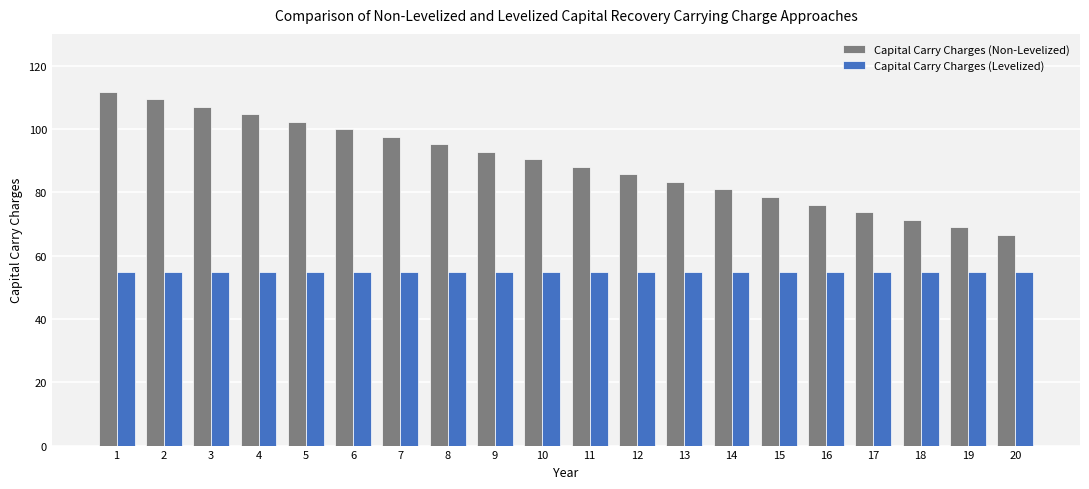

What is the minimum value shown in the chart?

54.7